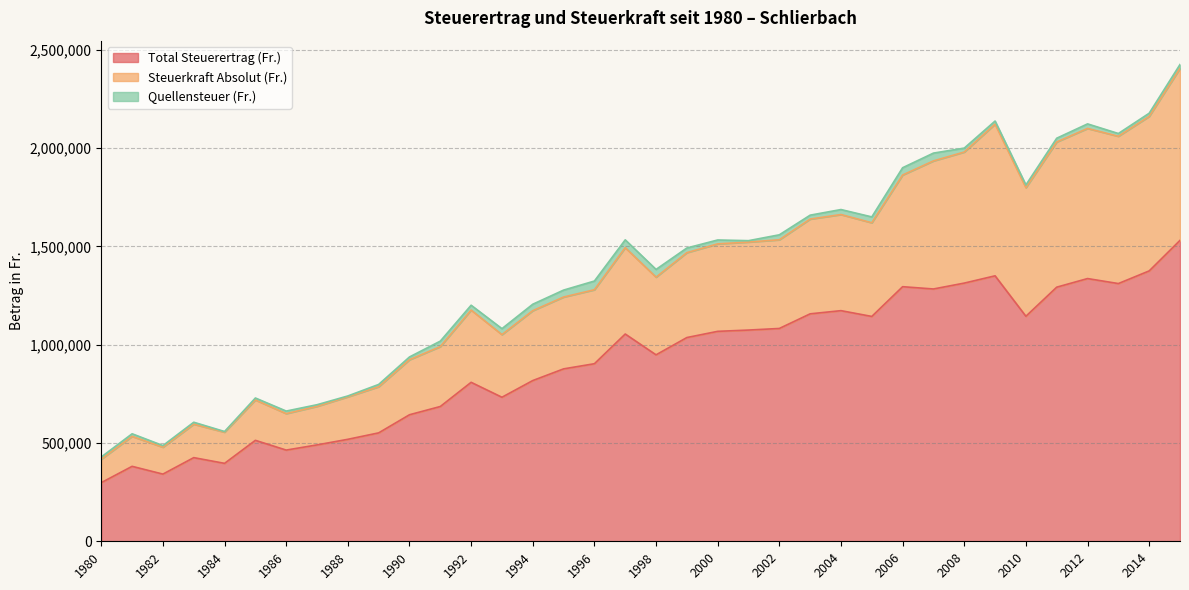

True or false: Steuerkraft Absolut (Fr.) and Total Steuerertrag (Fr.) intersect in this chart.

False